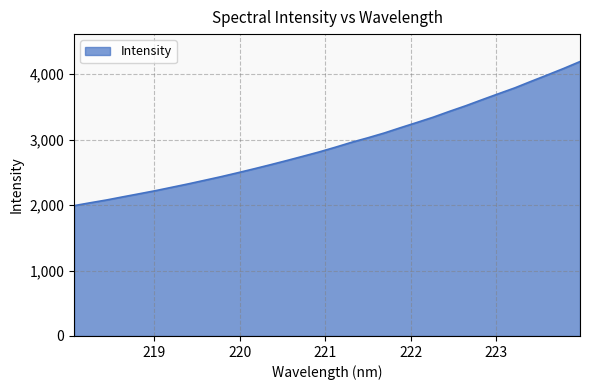

What is the greatest value displayed?

4194.7